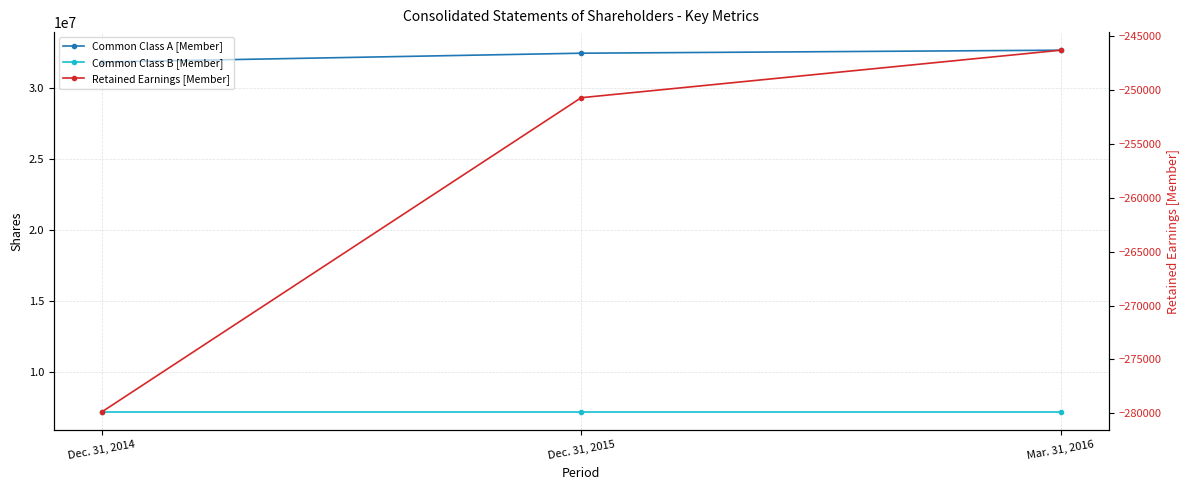

Which series has the largest total across all categories?

Common Class A [Member]